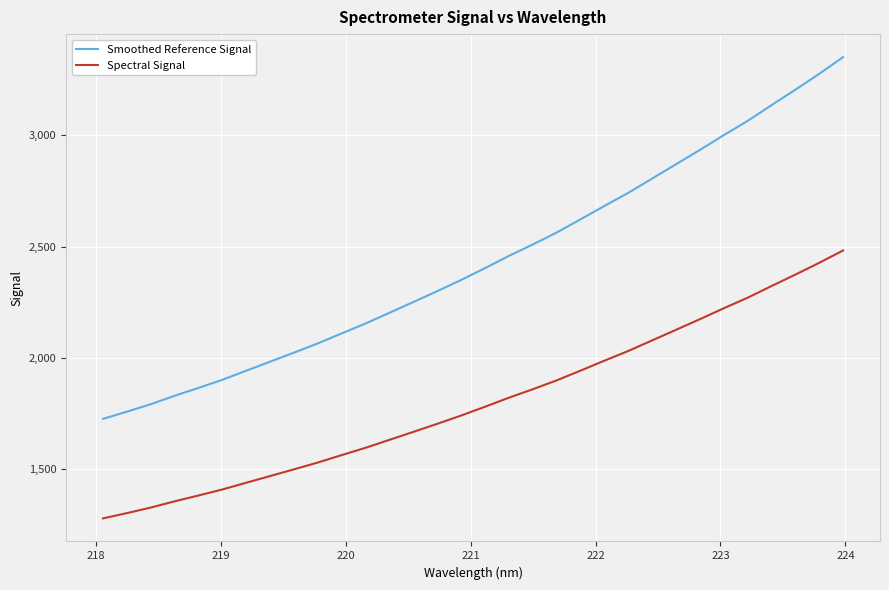

Rank the series by their average value, from highest to lowest.

Smoothed Reference Signal, Spectral Signal